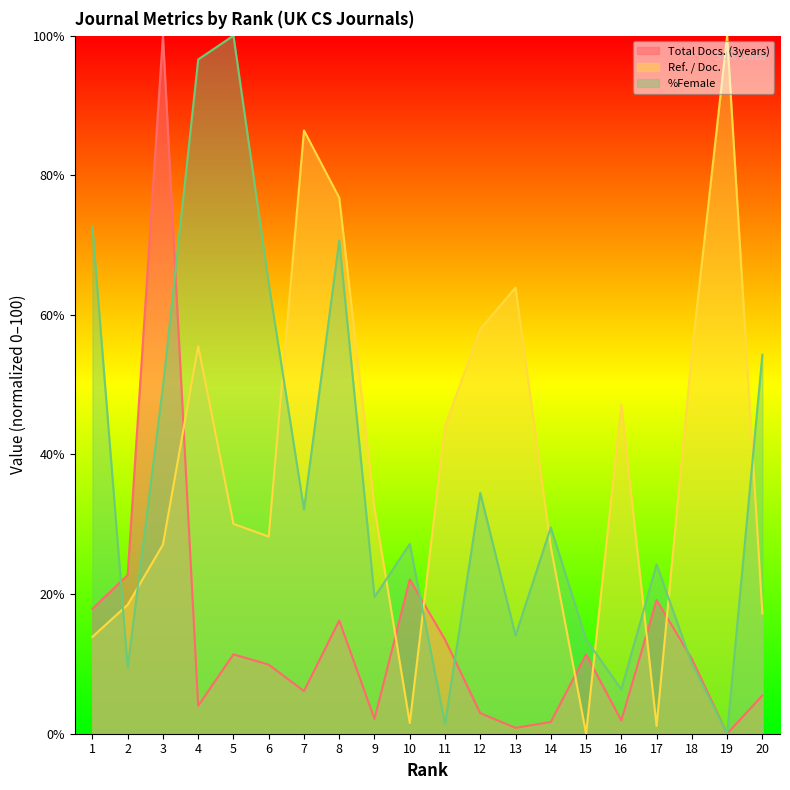

What is the value of the %Female point at the 12th from the left?

34.5